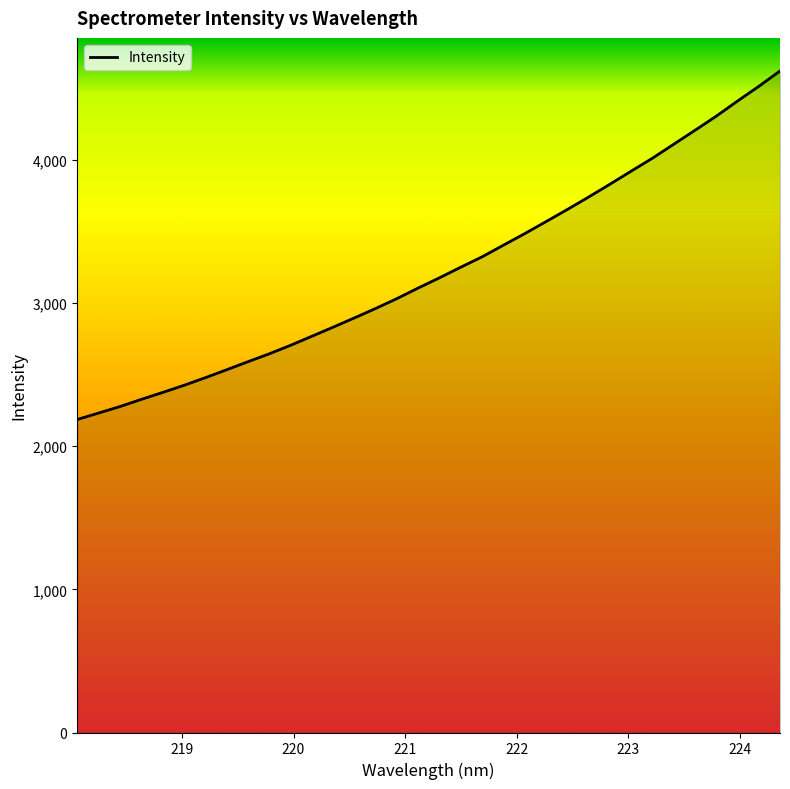

What is the average value?

3231.6